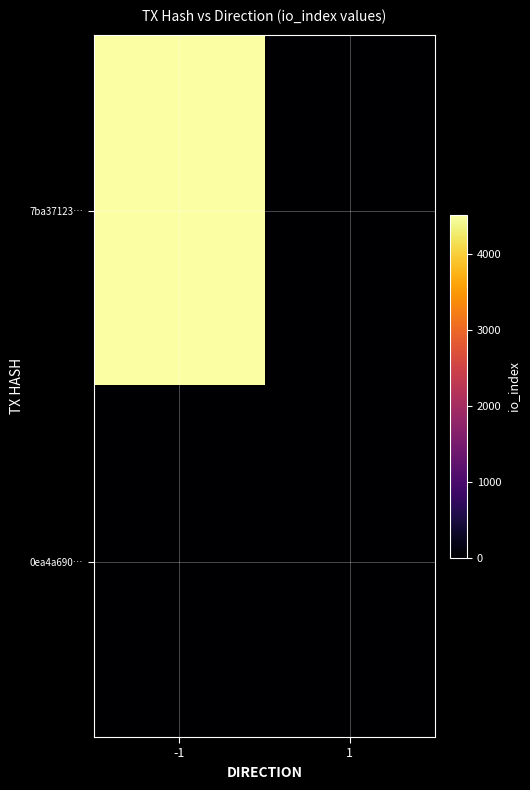

Reading left to right, extract all data points from this chart.

7ba37123…: -1=4516	1=0
0ea4a690…: -1=0	1=14